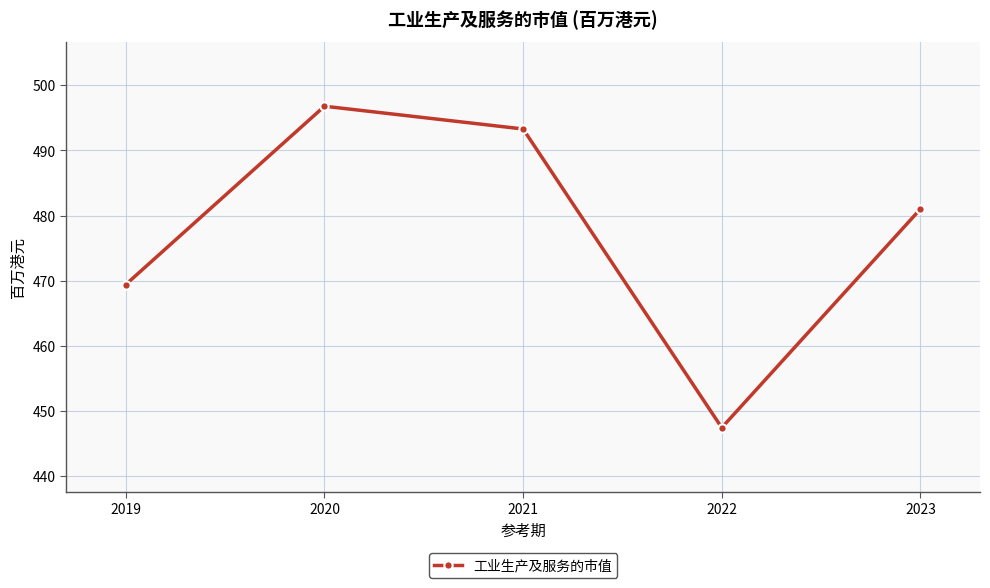

What is the greatest value displayed?

496.8